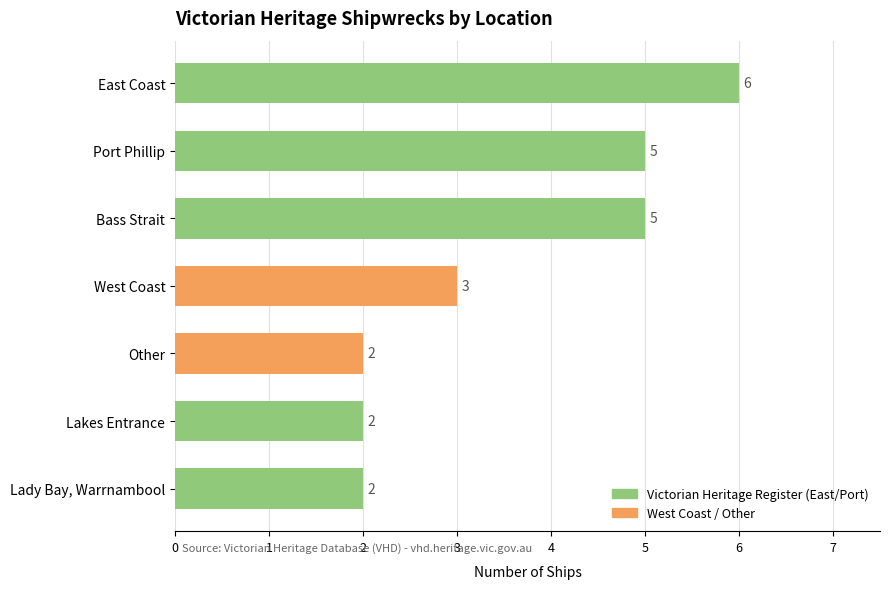

What is the maximum value shown in the chart?

6